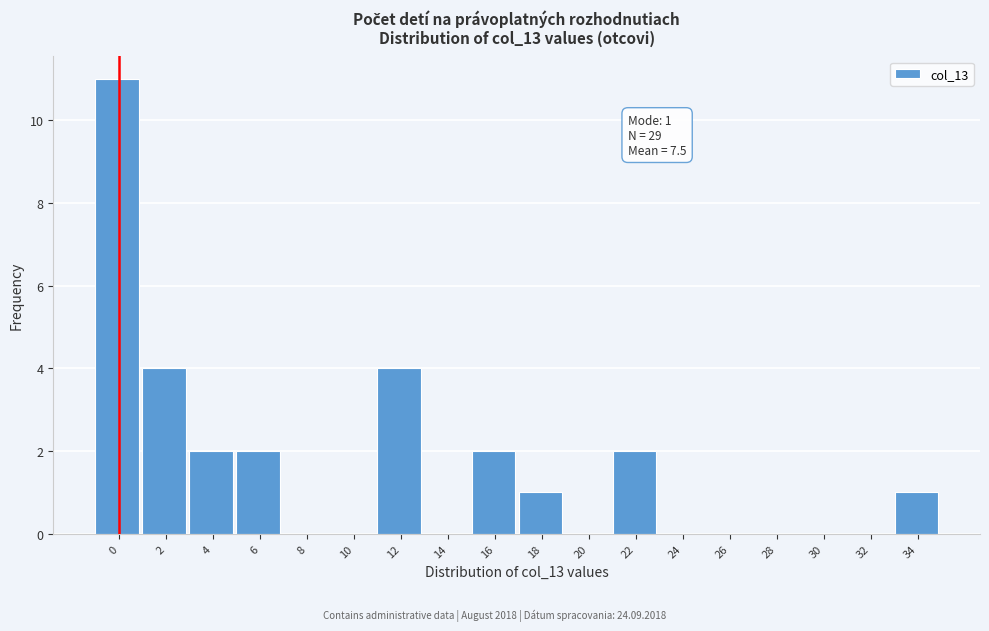

Reading right to left, extract all data points from this chart.

34=1	32=0	30=0	28=0	26=0	24=0	22=2	20=0	18=1	16=2	14=0	12=4	10=0	8=0	6=2	4=2	2=4	0=11